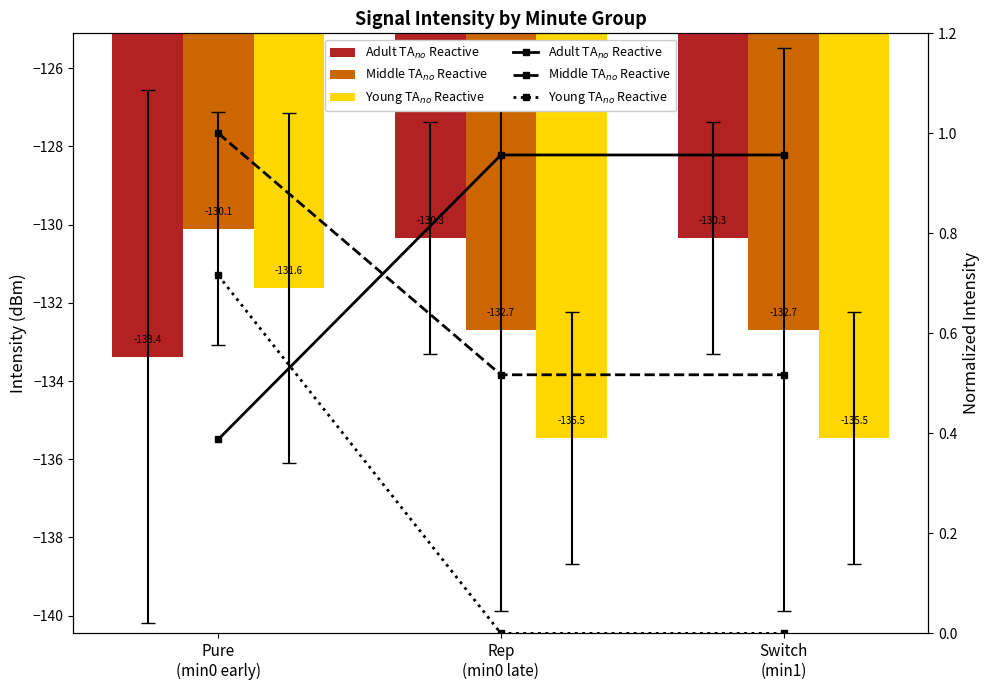

How many bars are there in each group?

3